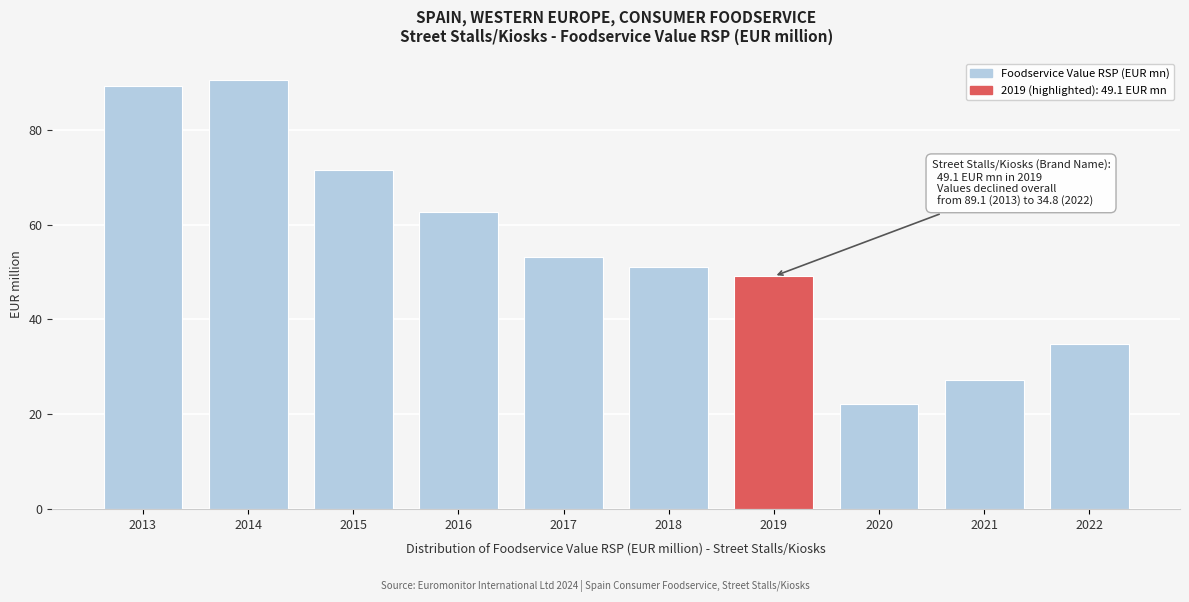

Reading left to right, what are all the values shown in this chart?

89.1	90.5	71.4	62.6	53.2	51.1	49.1	22.1	27.3	34.8